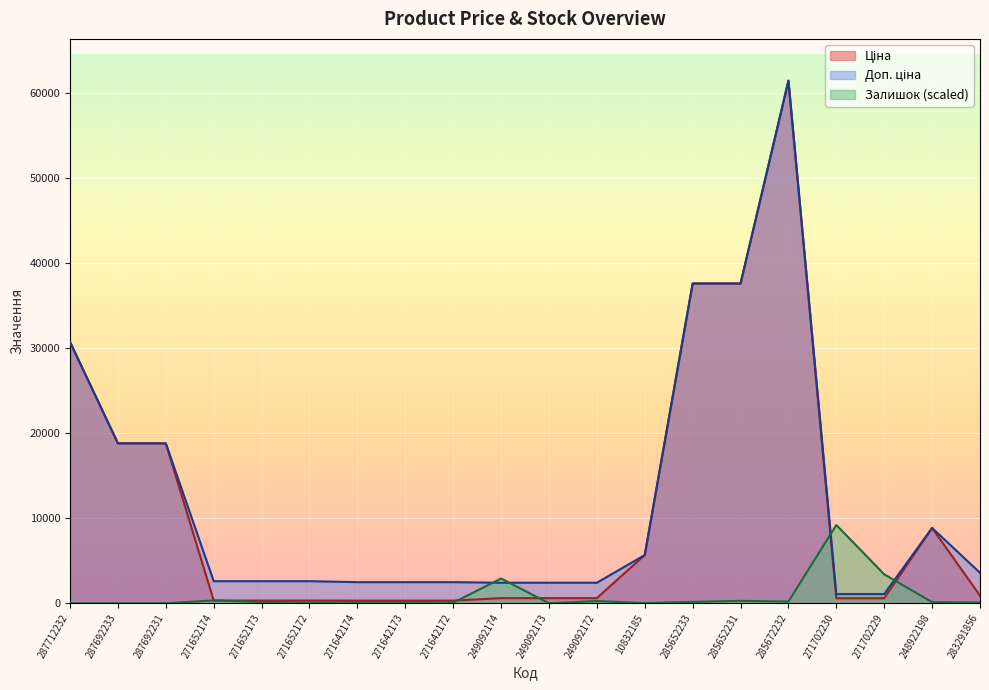

What is the value of the Ціна point at the 19th from the left?

8856.7